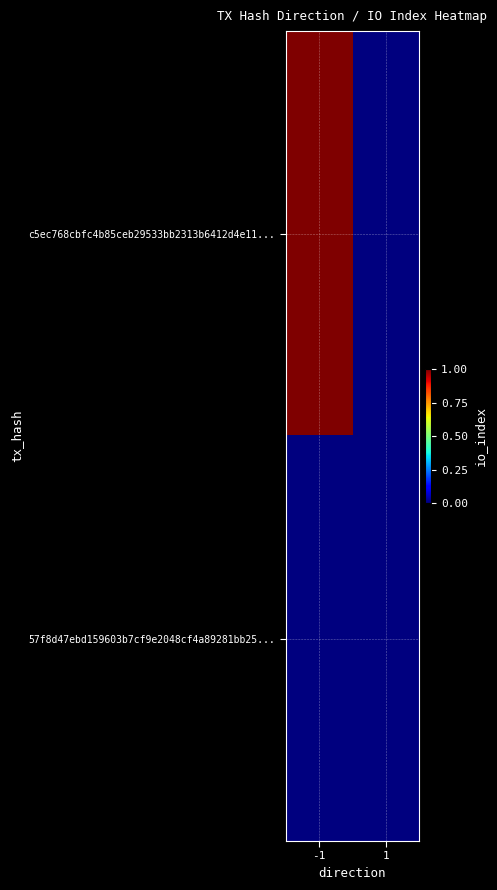

Between -1 and 1, which is larger?

-1